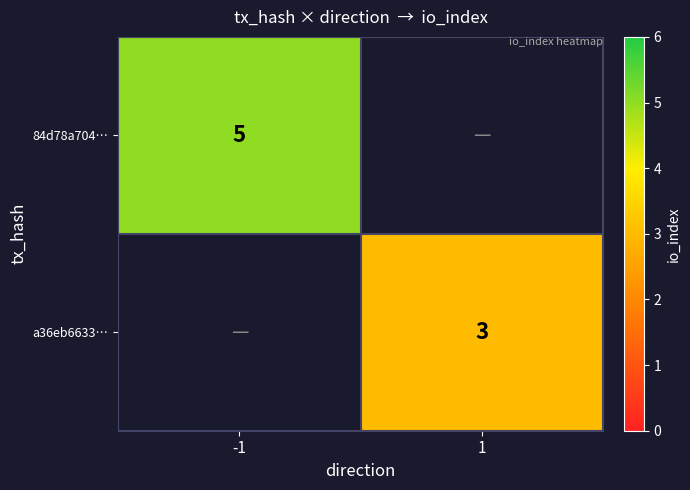

The value of a36eb6633… at 1 is 1. True or false?

False